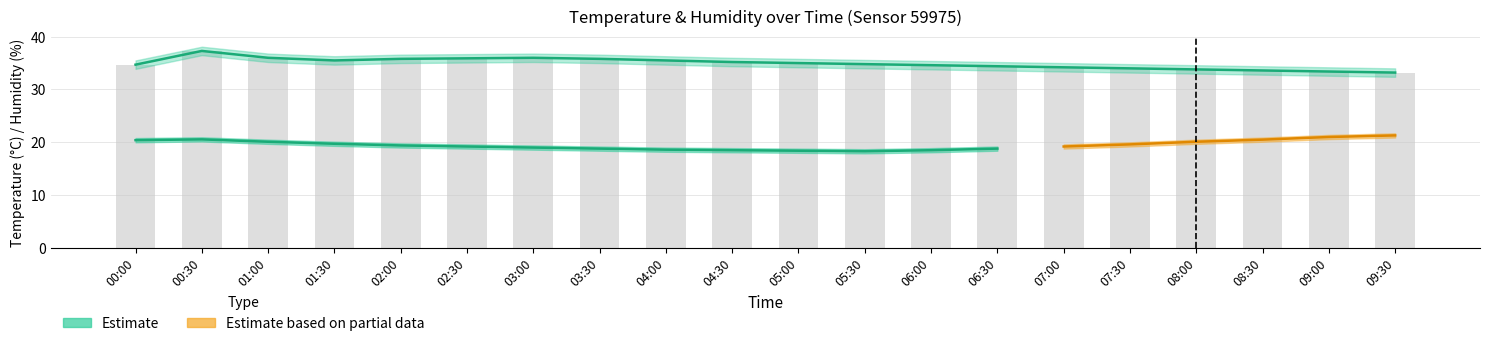

What is the sum of the temp_upper values at 01:00 and 00:30?

41.5